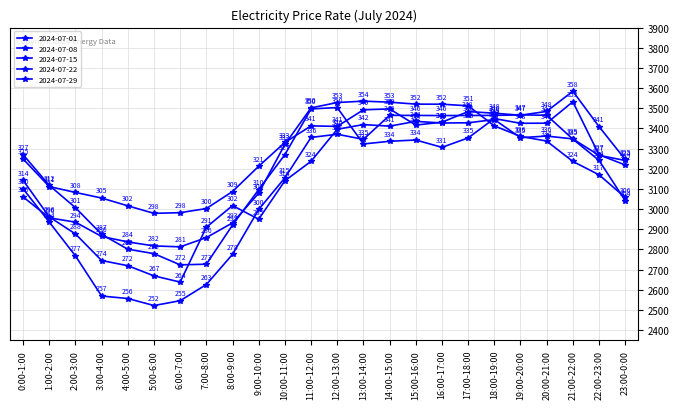

What is the minimum value shown in the chart?

2521.6